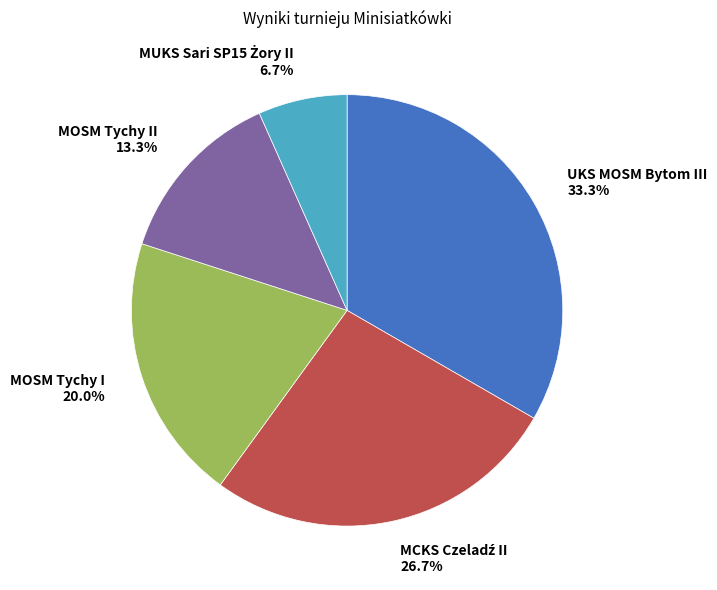

What is the largest slice in the pie chart?

UKS MOSM Bytom III 33.3%